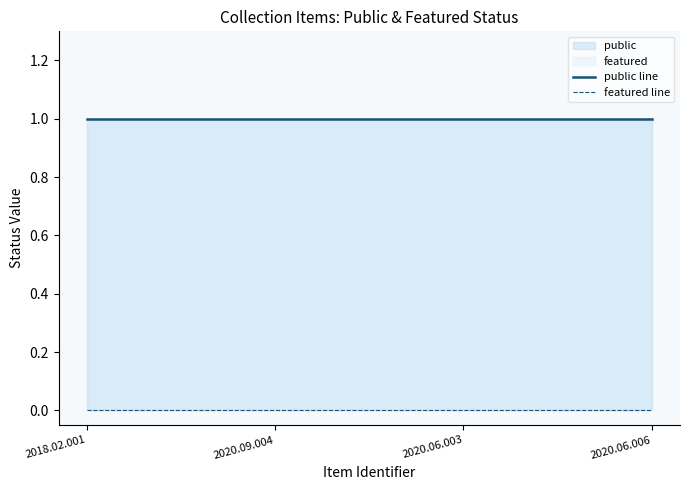

True or false: featured line has a value of 0 at 2020.06.006.

True